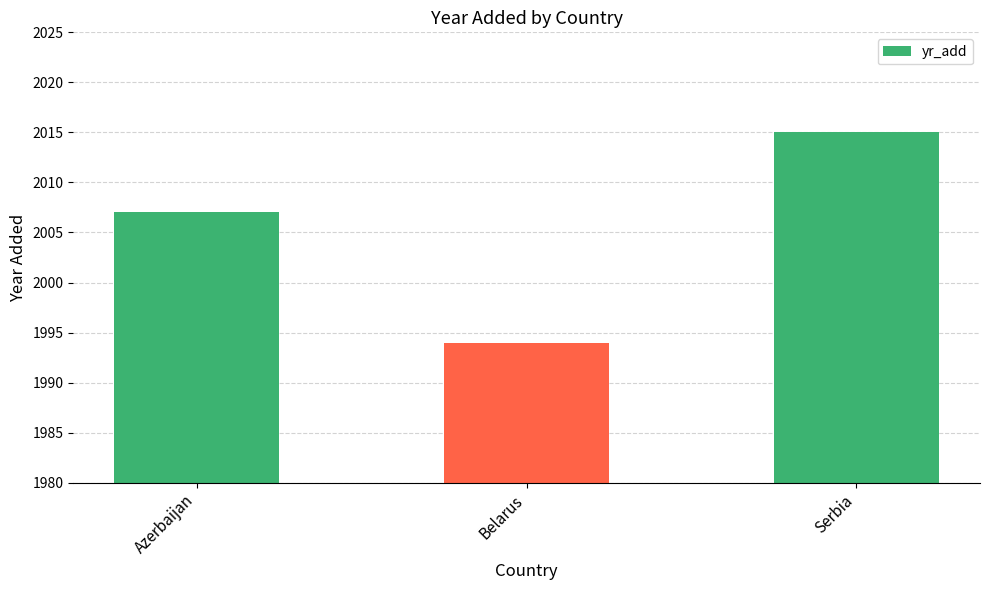

What is the difference between the maximum and minimum values?

21